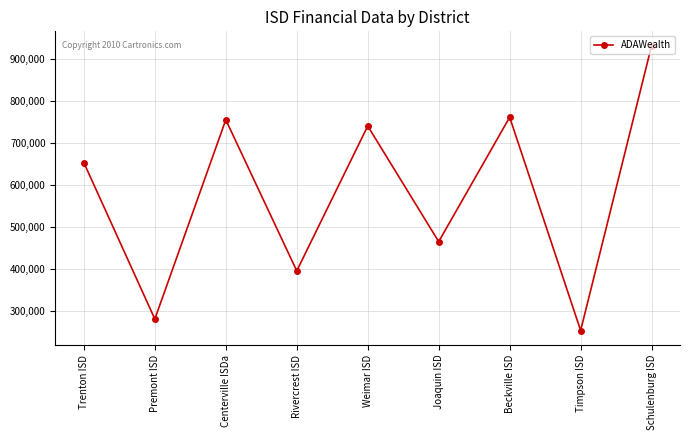

How many lines are shown in the chart?

1